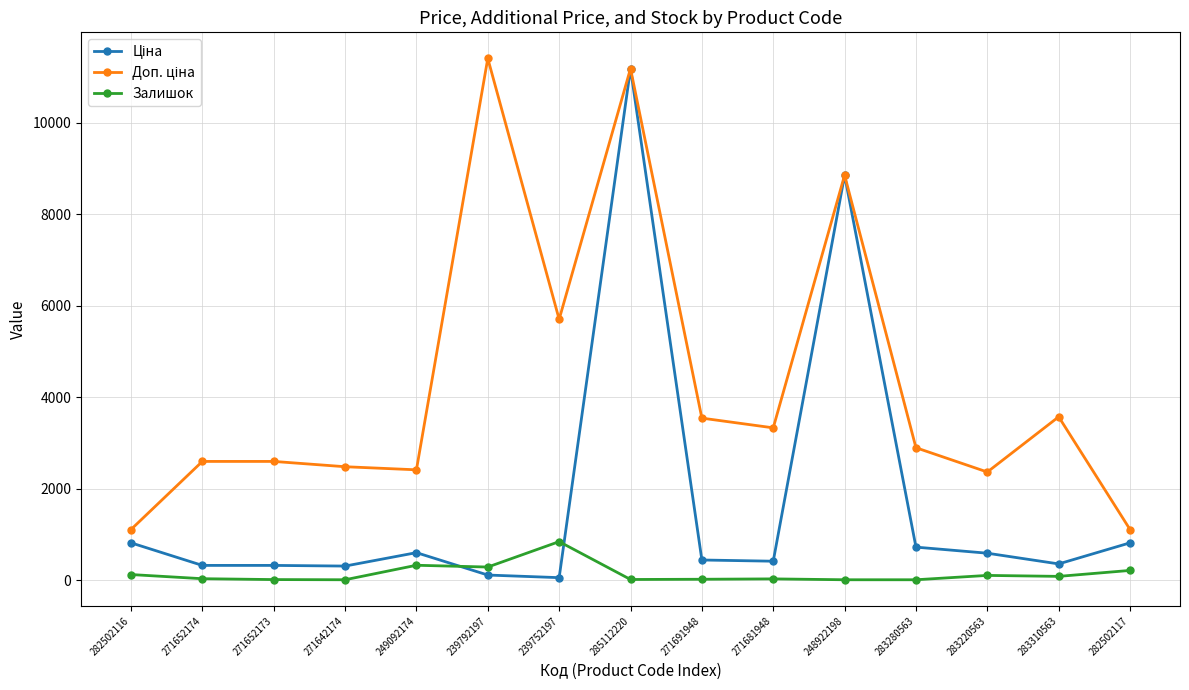

What is the greatest value displayed?

11410.0